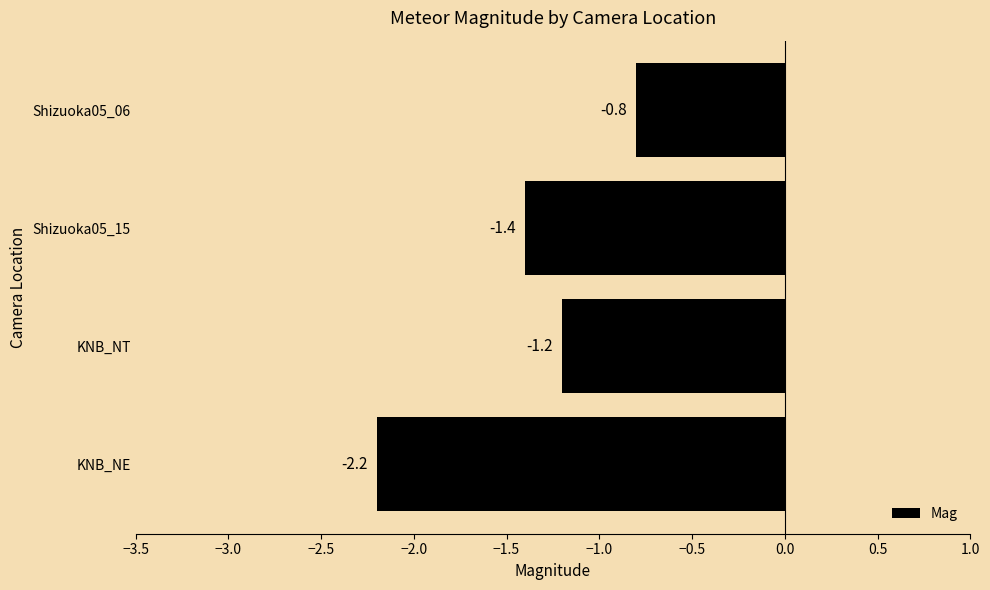

At which category does the chart reach its peak across all series?

Shizuoka05_06